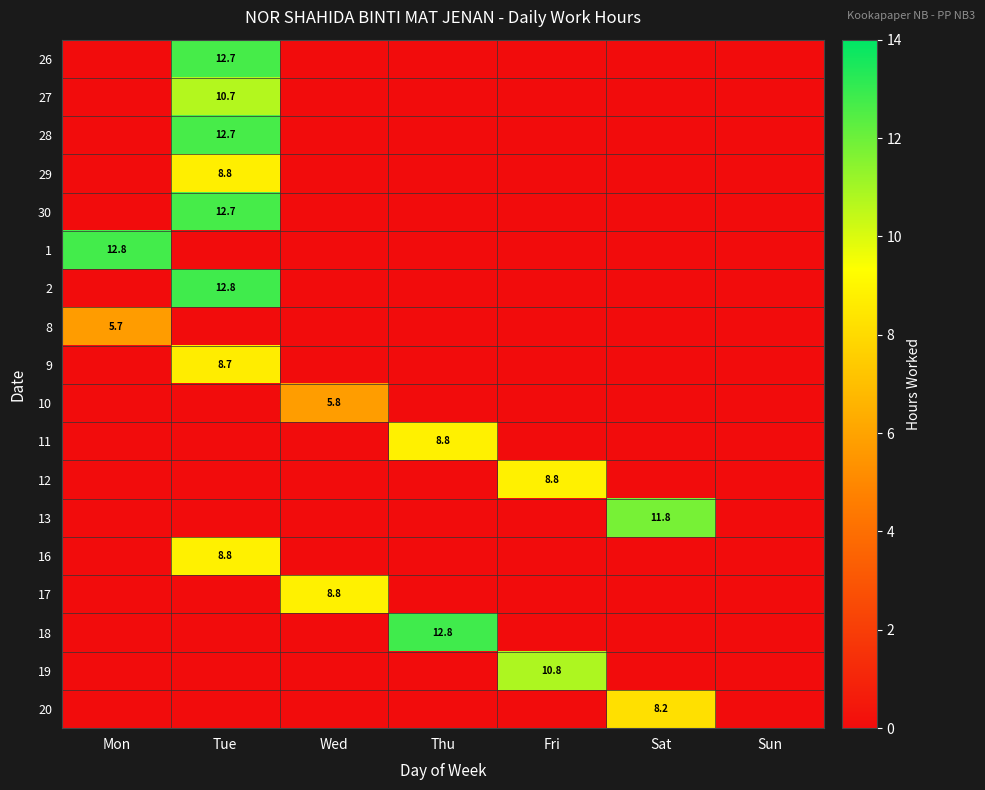

Which series has the largest range (max minus min)?

2